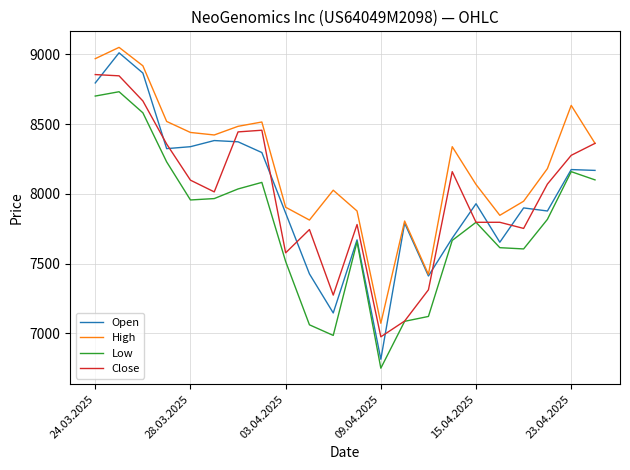

Which series has the largest total across all categories?

High